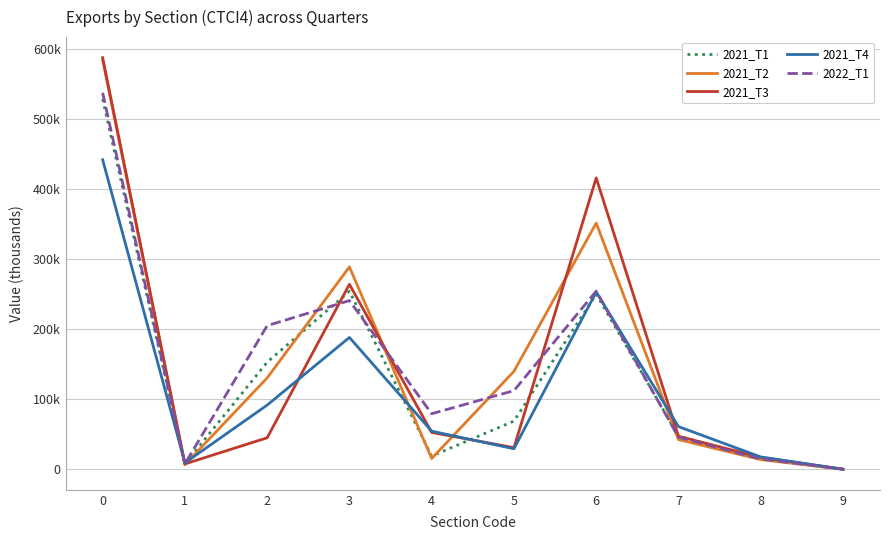

What is the spread (max minus min) of values at 1?

2524.9